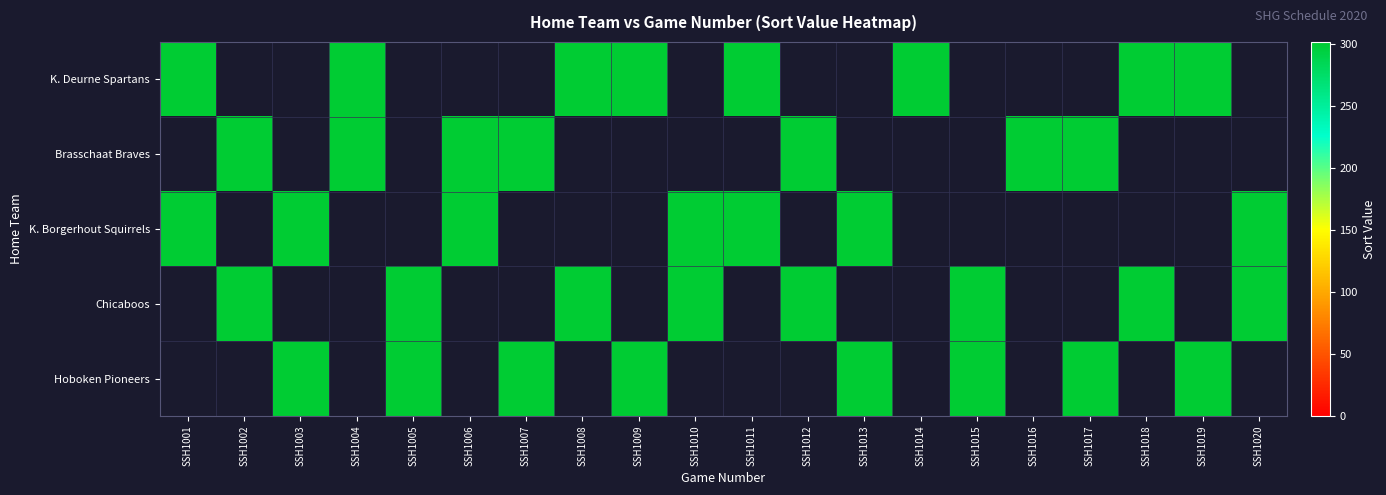

At which category is the sum across all series the highest?

SSH1001